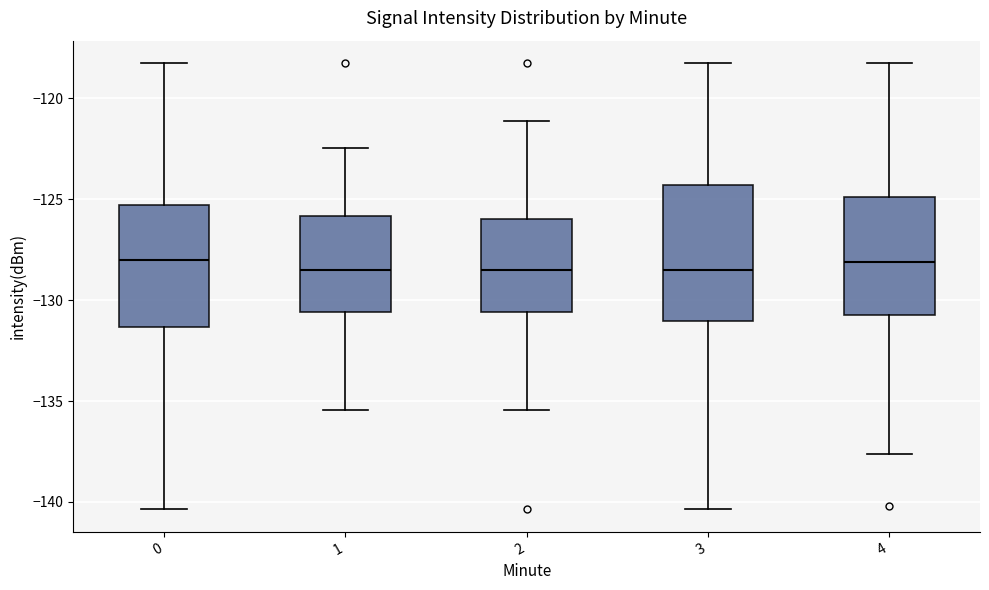

Reading left to right, read every box against the y-axis: the position of its median line, the range the box covers, and the ends of its whiskers. The values are not printed on the chart, so give them approximately, as read against the axis.

0: median -128.0, box -131.5 to -125.5, whiskers -140.5 to -118.0
1: median -128.5, box -130.5 to -126.0, whiskers -135.5 to -122.5
2: median -128.5, box -130.5 to -126.0, whiskers -135.5 to -121.0
3: median -128.5, box -131.0 to -124.5, whiskers -140.5 to -118.0
4: median -128.0, box -130.5 to -125.0, whiskers -137.5 to -118.0